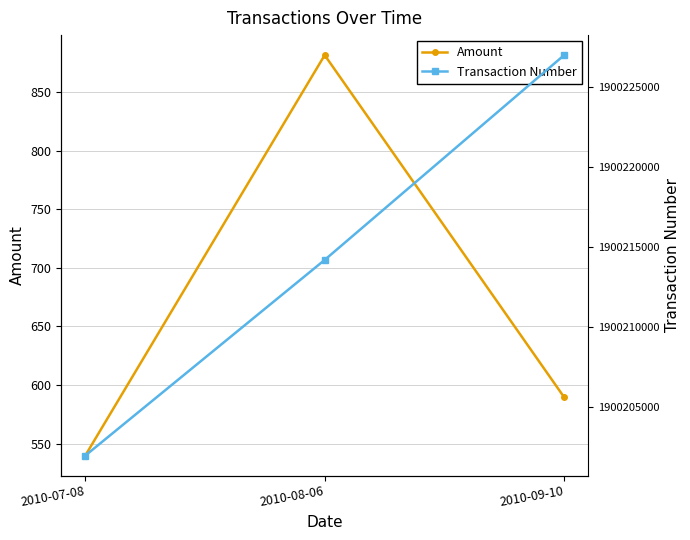

Which category has the lowest value across all series?

2010-07-08